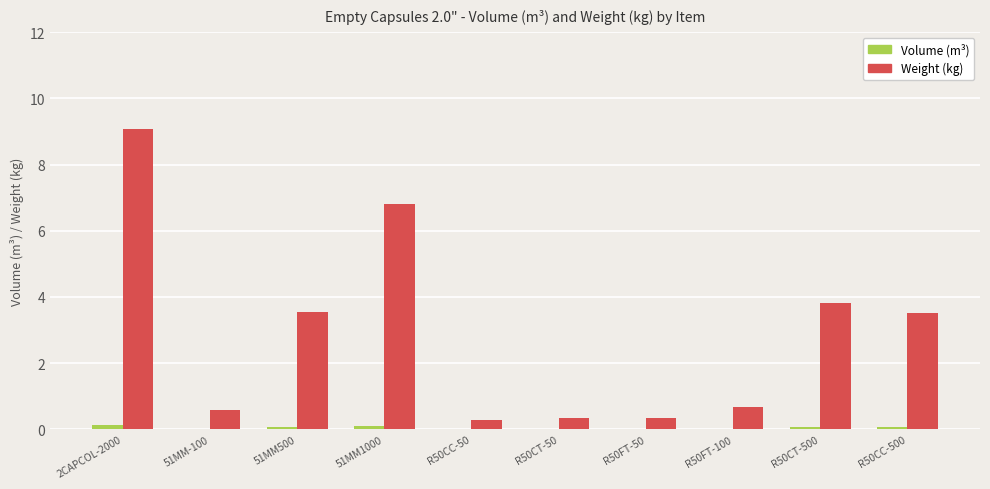

What value does the Volume (m³) series have at R50CC-500?

0.1